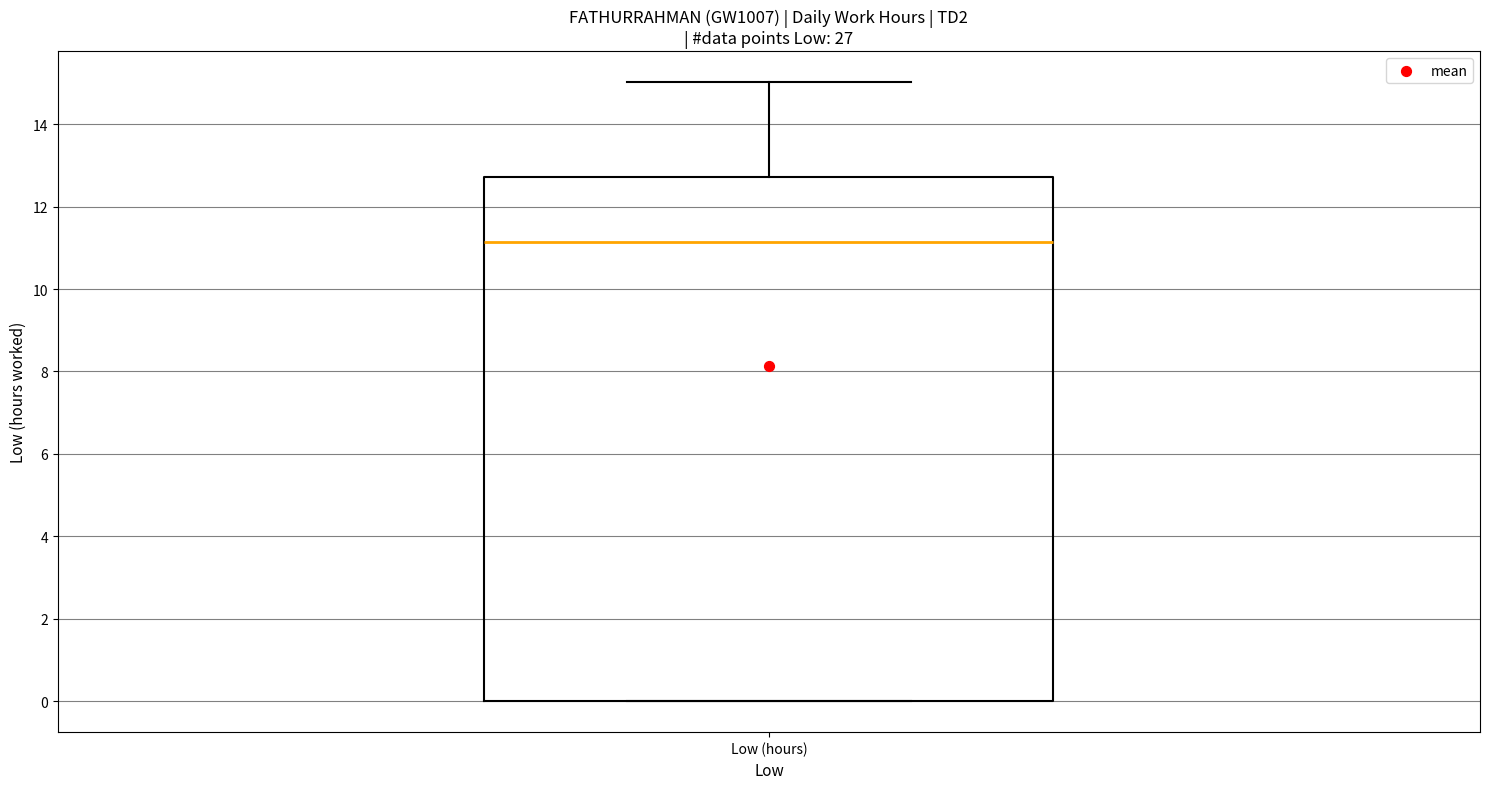

Where is the lower edge of the box for Low (hours) on the y-axis? The values are not printed on the chart, so give them approximately, as read against the axis.

0.0